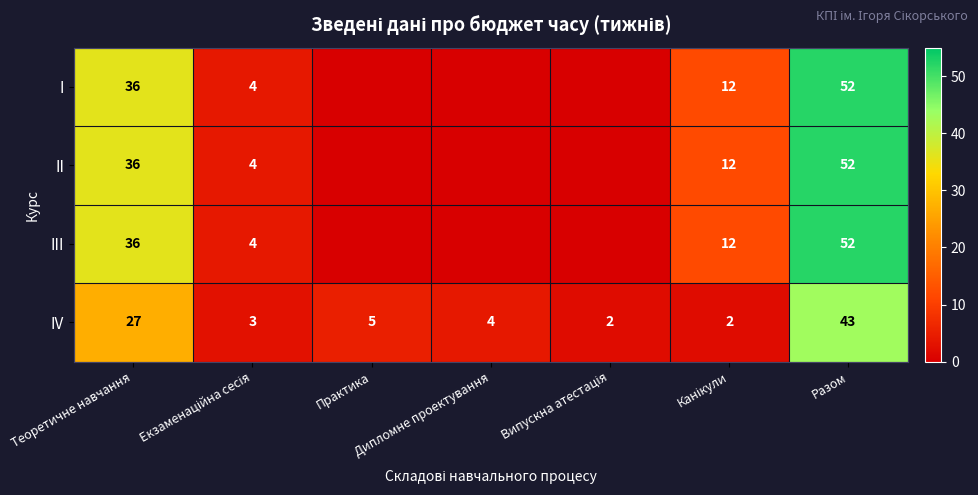

What is the total value across all series at Канікули?

38